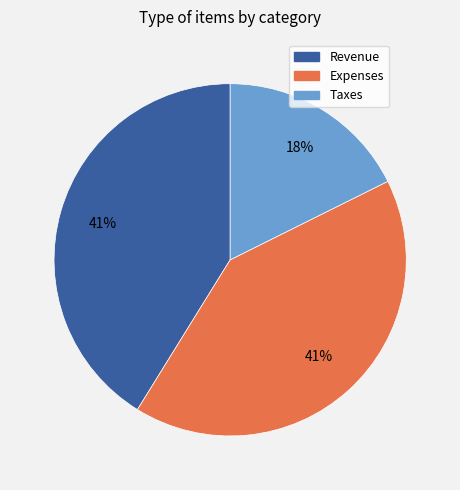

Do Expenses and Revenue together represent more than half of the pie?

Yes